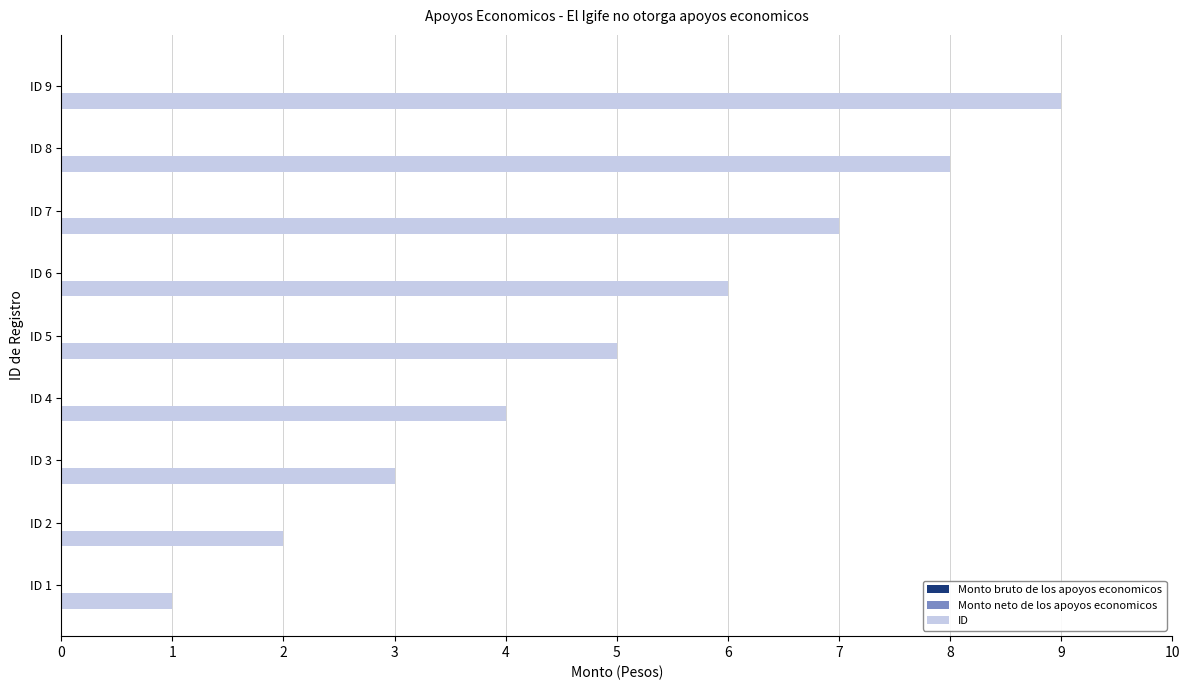

Does the chart contain stacked bars?

No